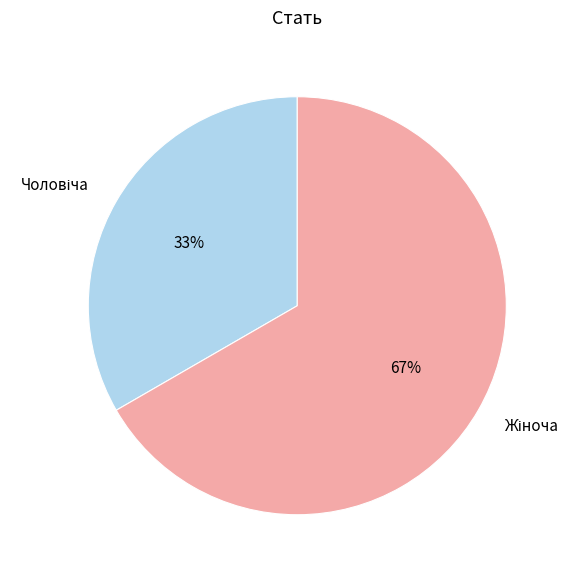

Does any single category account for the majority?

Yes